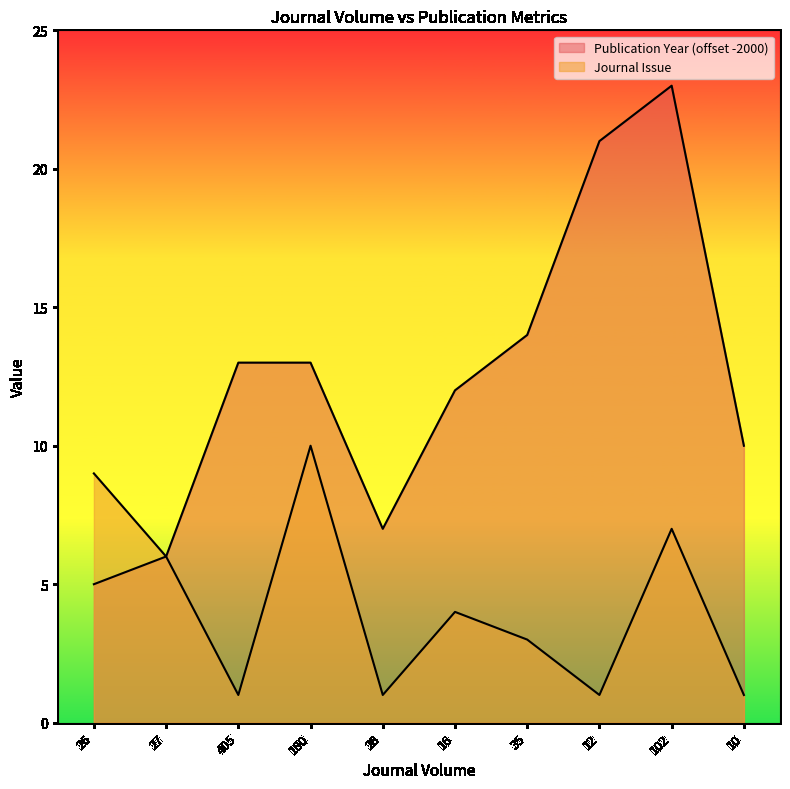

Which series changed the most between 16 and 35?

Publication Year